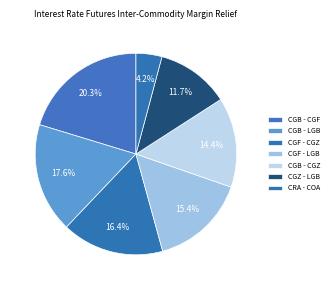

Is it true that CGZ - LGB is 2% of the pie?

False